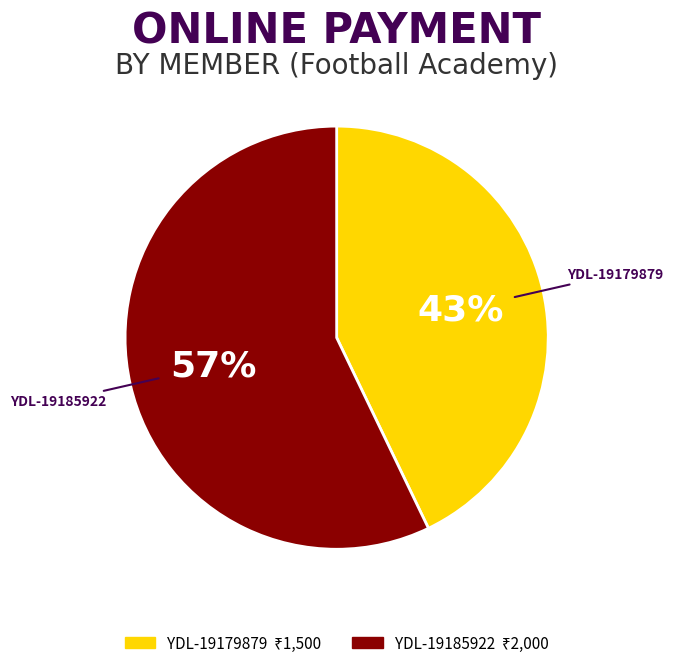

Between YDL-19185922 and YDL-19179879, which is larger?

YDL-19185922